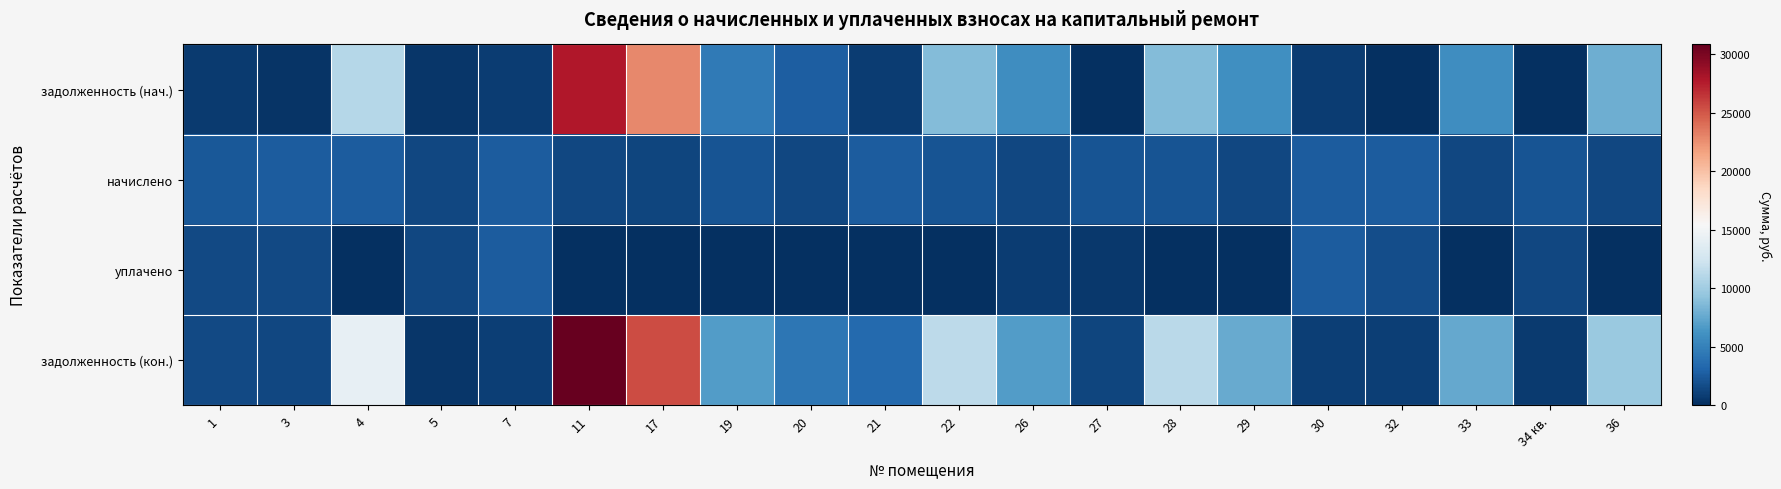

What is the maximum value shown in the chart?

30817.4